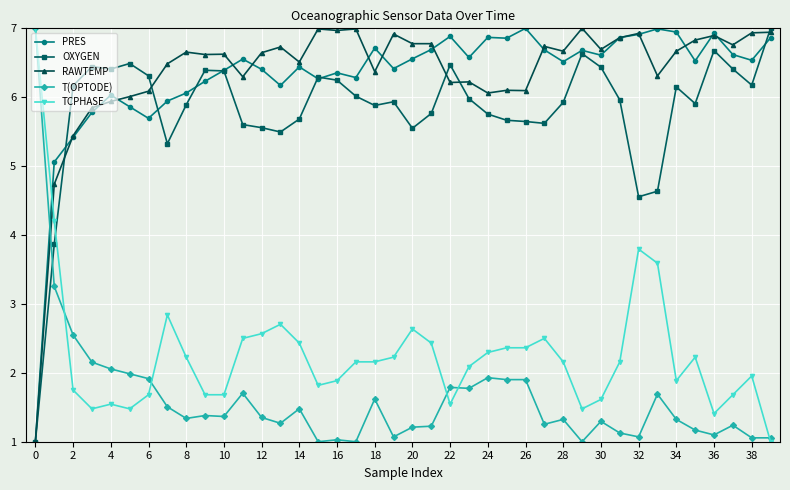

After their last crossing, which series has the higher values: OXYGEN or TCPHASE?

OXYGEN